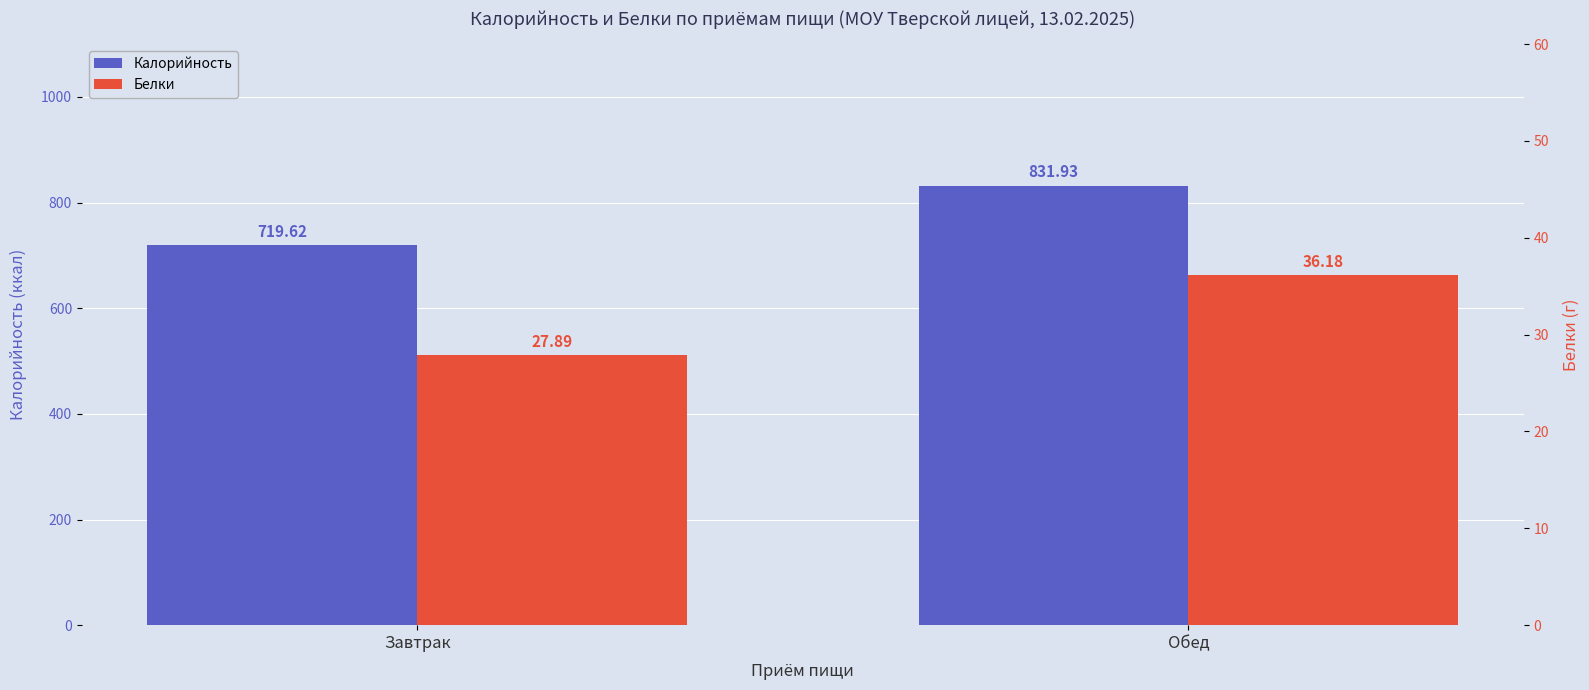

Rank the categories by Белки value from highest to lowest.

Обед, Завтрак